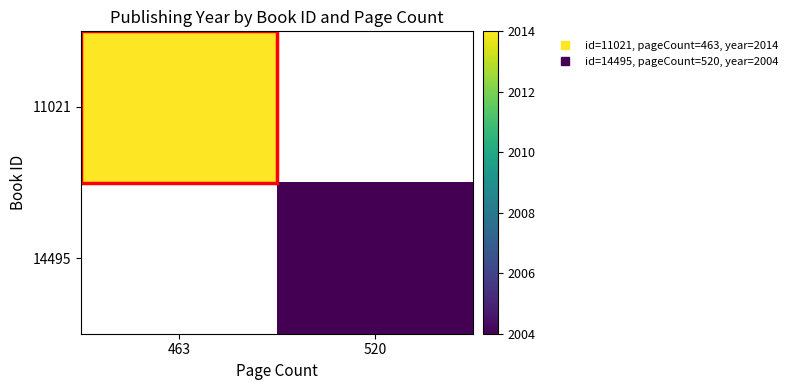

What is the difference between the highest and lowest values at 463?

2014